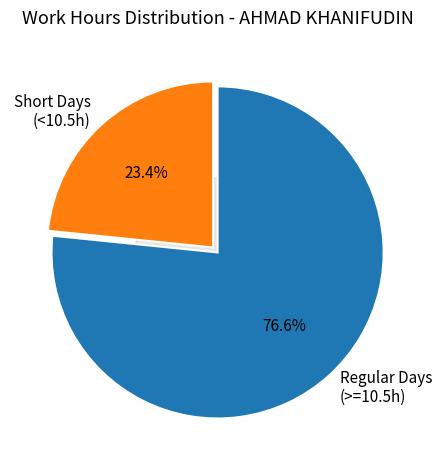

Is the sum of 10 and 13 greater than half?

No